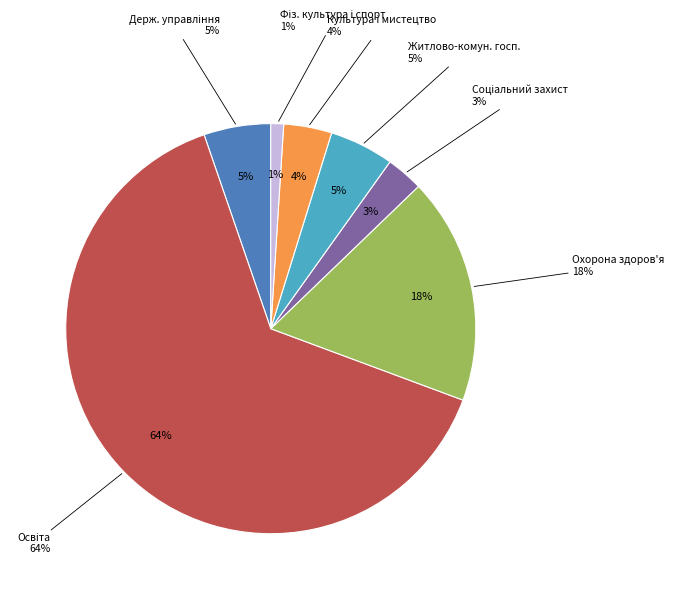

What is the largest slice in the pie chart?

Освіта